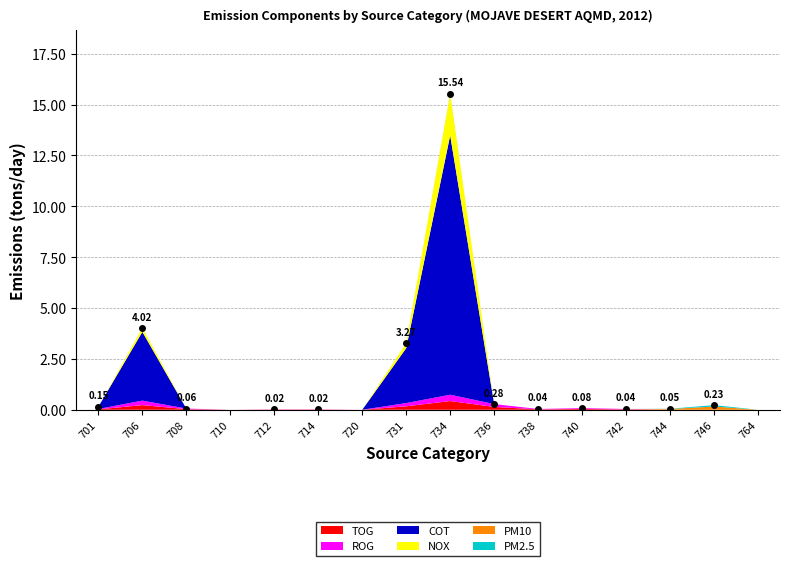

Which series has the largest total across all categories?

COT